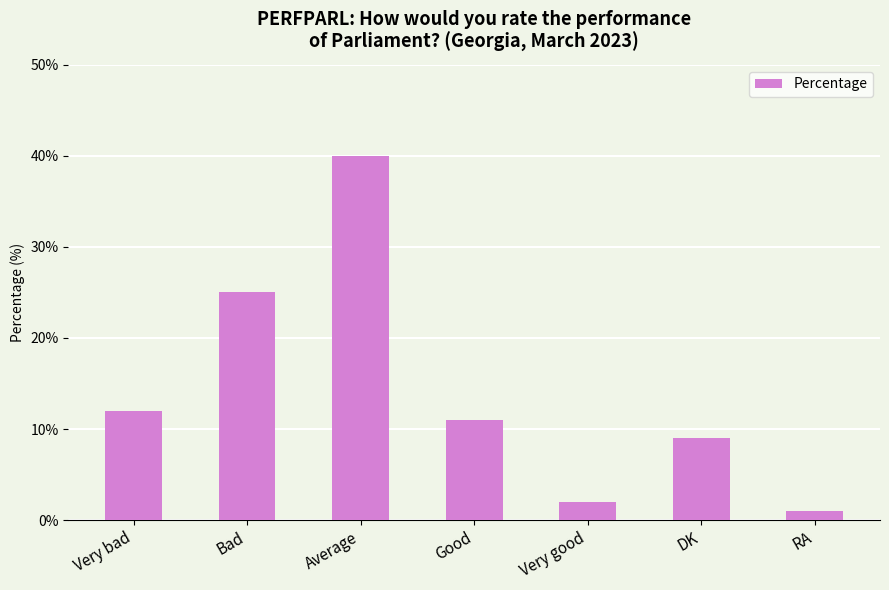

What is the value of the 1st bar from the left?

12